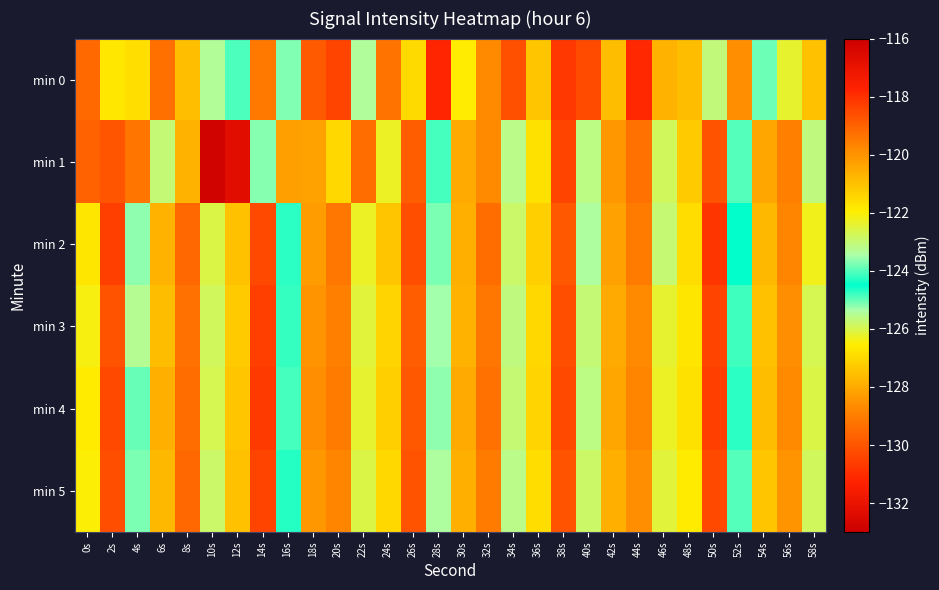

Between 10s and 36s, which series saw the biggest shift?

min 1